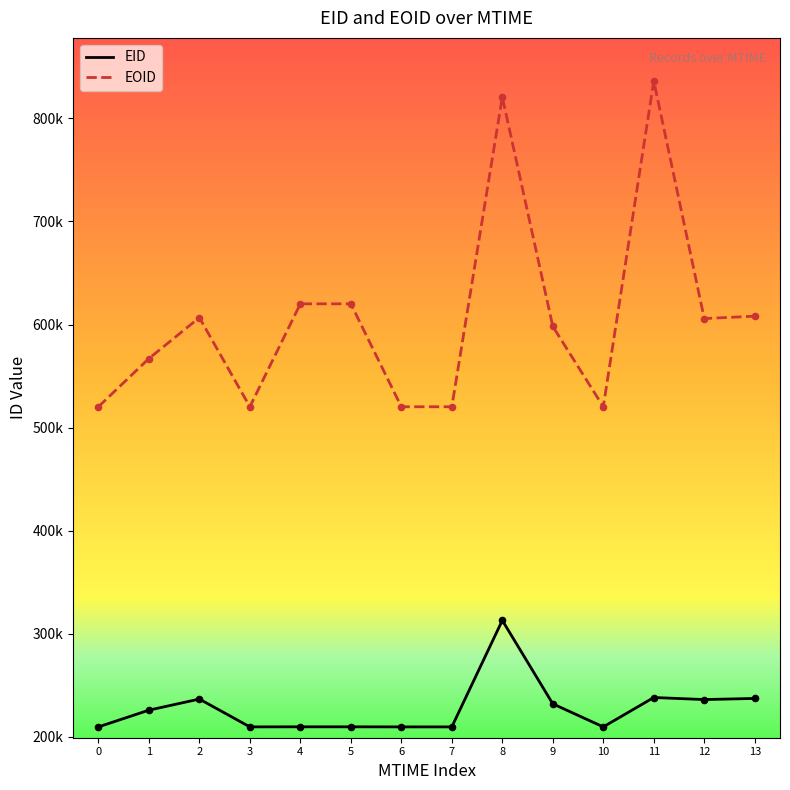

At which category is the sum across all series the highest?

8